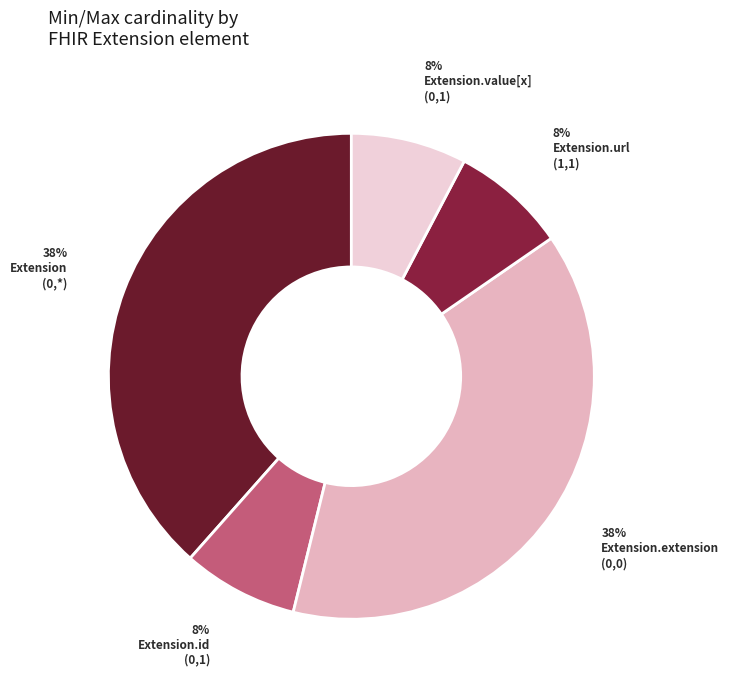

How many slices are in this pie chart?

5